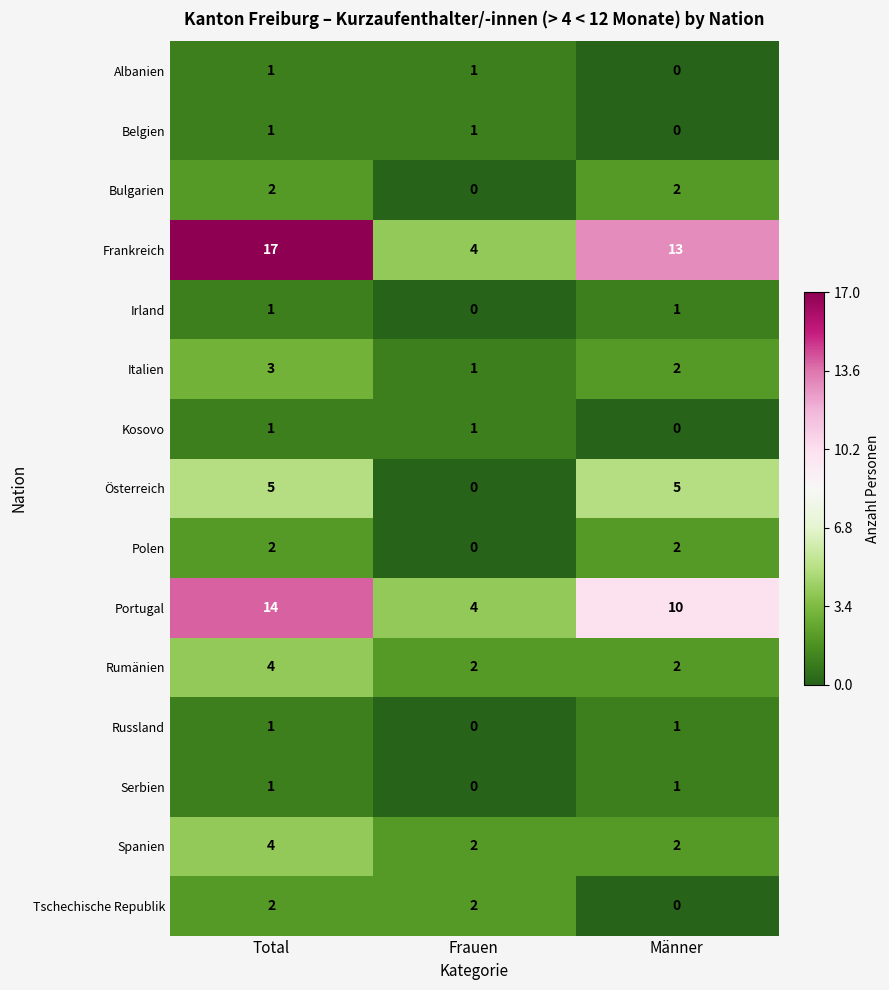

Is it true that Frankreich equals 9 at Total?

False